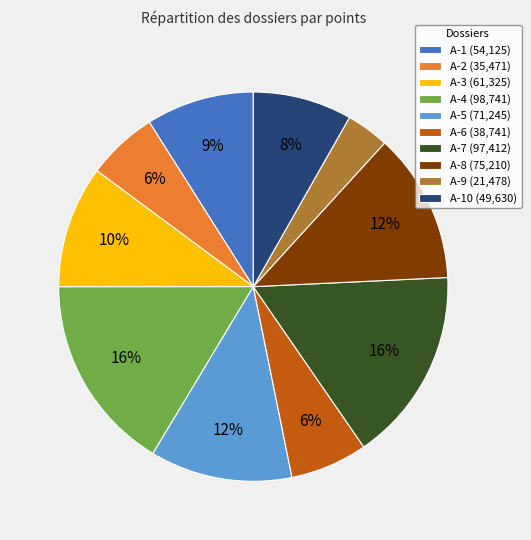

Which category has the smallest portion of the pie?

A-9 (21,478)